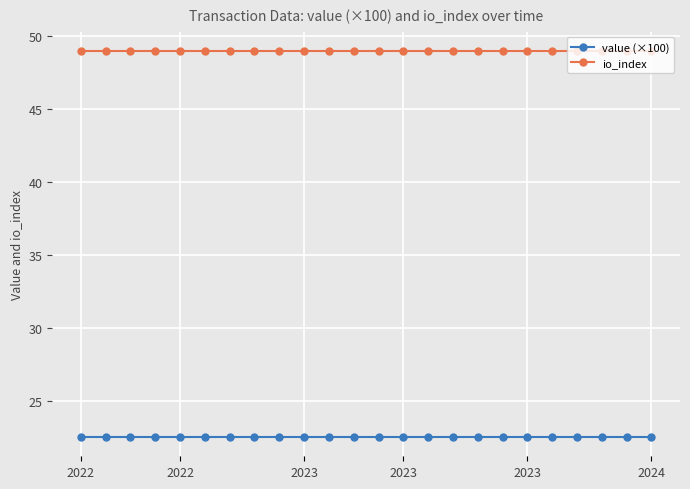

What is the maximum value shown in the chart?

49.0